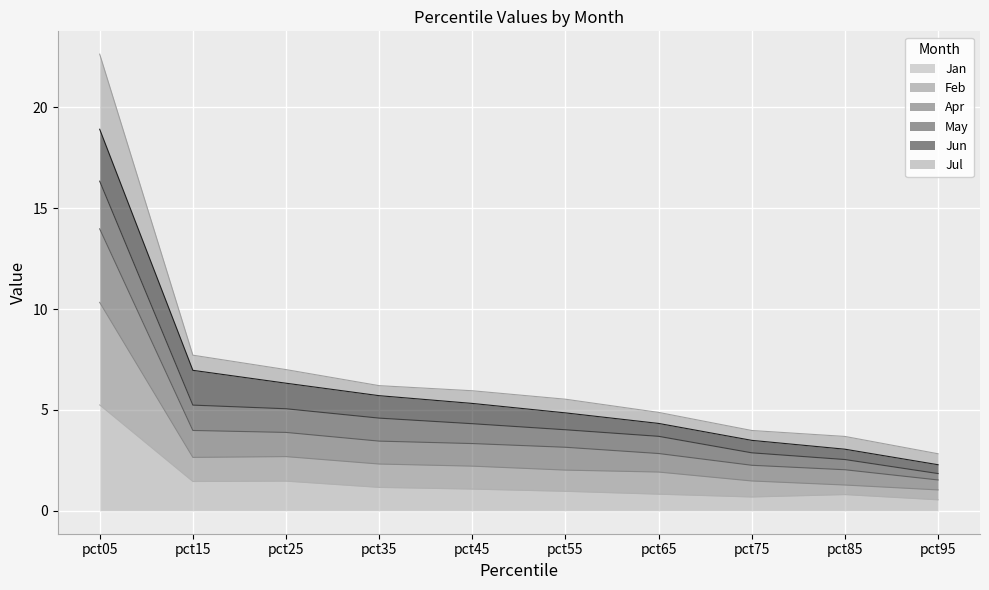

True or false: Jul has a value of 3.9 at pct65.

False